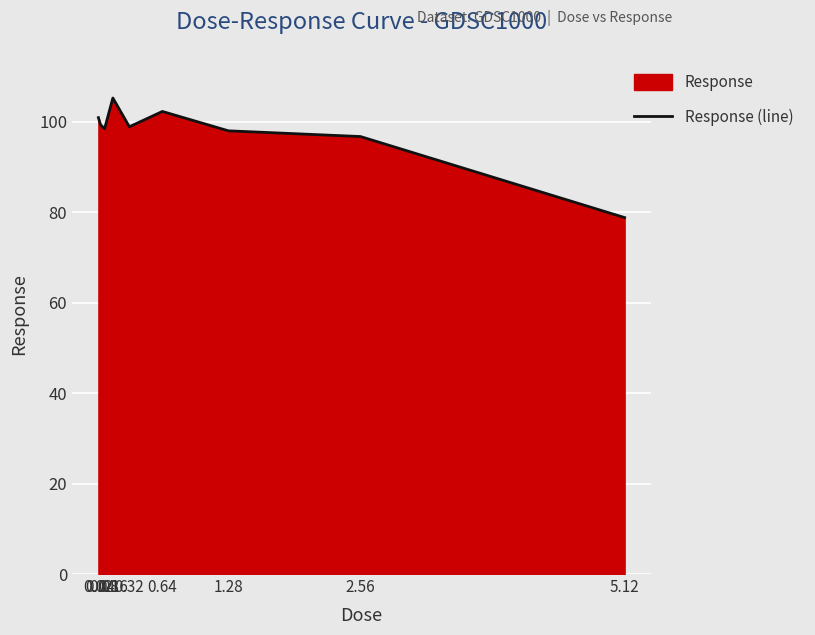

At which category does the chart reach its peak across all series?

0.16